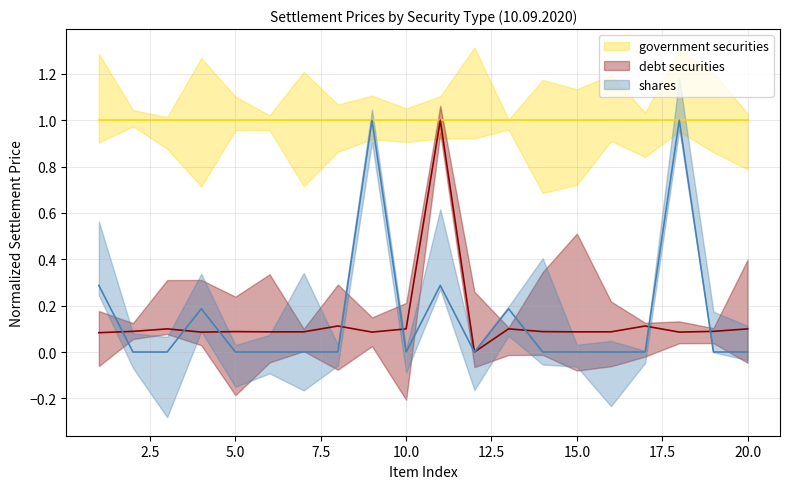

Where do debt securities and shares first cross each other?

1 and 2